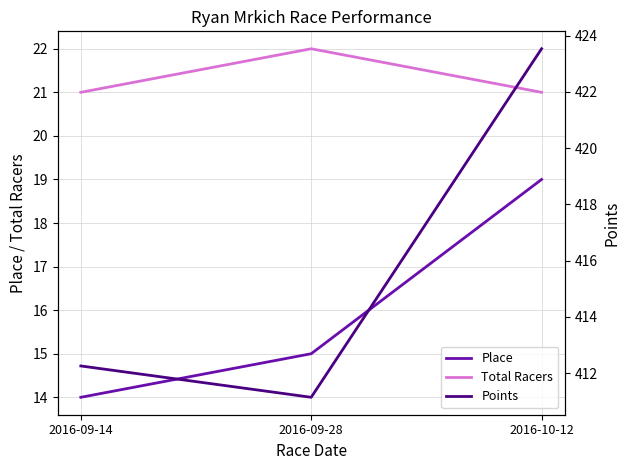

What are all the series names shown in the legend?

Place, Total Racers, Points